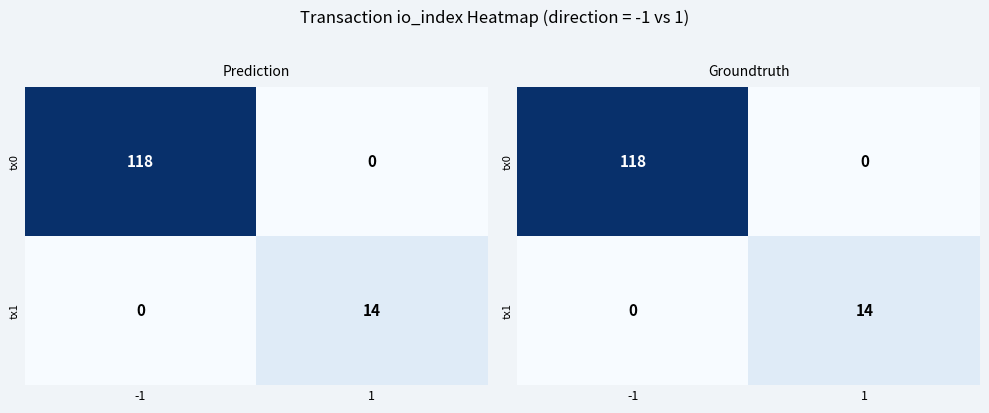

Rank the series at -1 from lowest to highest value.

tx1, tx0